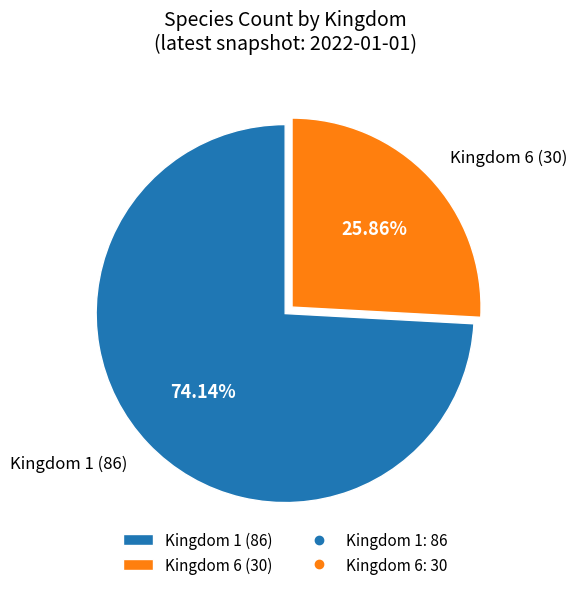

How many segments does this pie chart have?

2